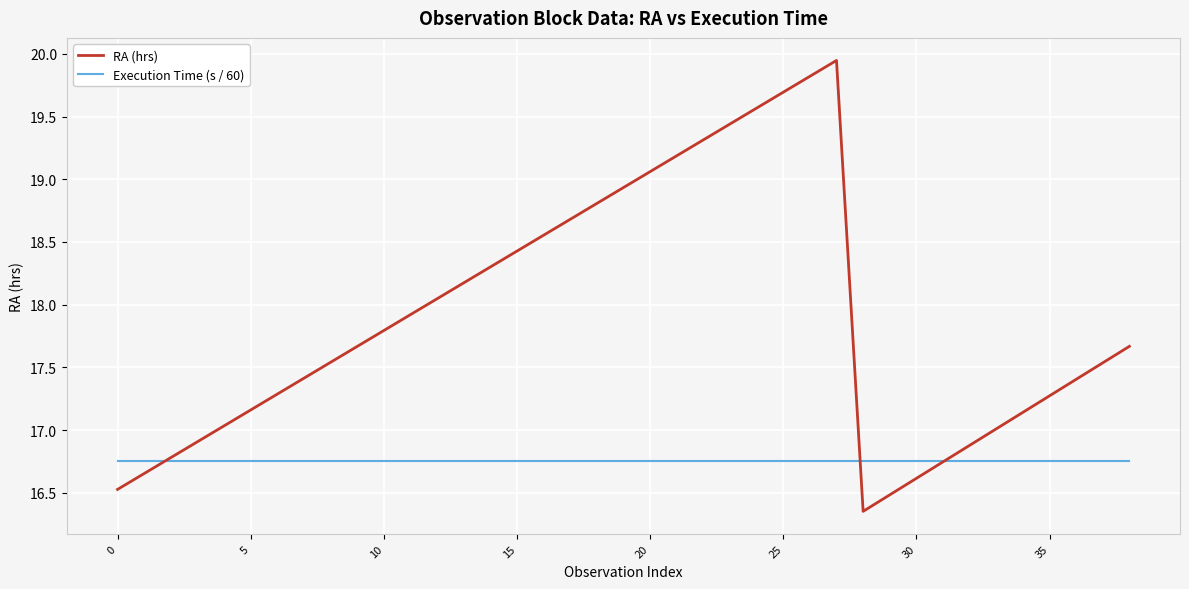

Which series has the largest range (max minus min)?

RA (hrs)